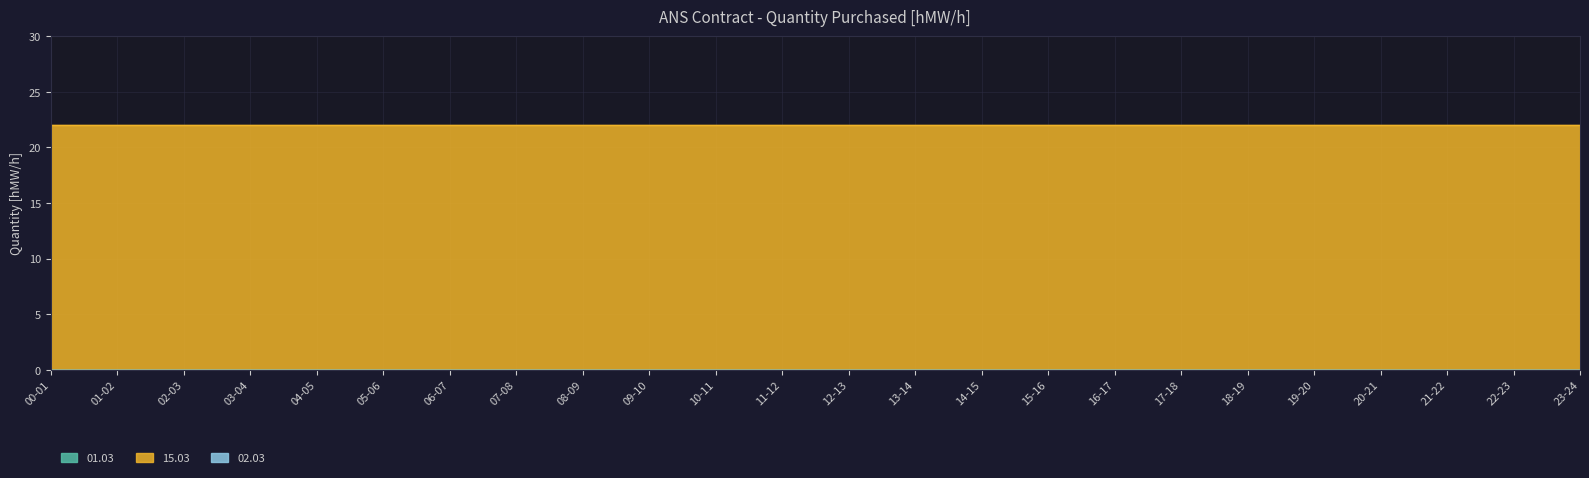

True or false: 15.03 and 02.03 intersect in this chart.

False